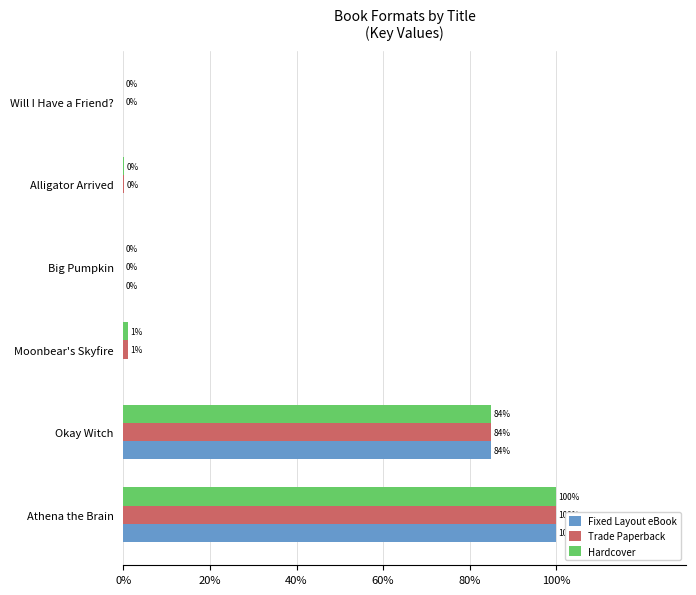

What is the sum of the Fixed Layout eBook values at Athena the Brain and Big Pumpkin?

100.0